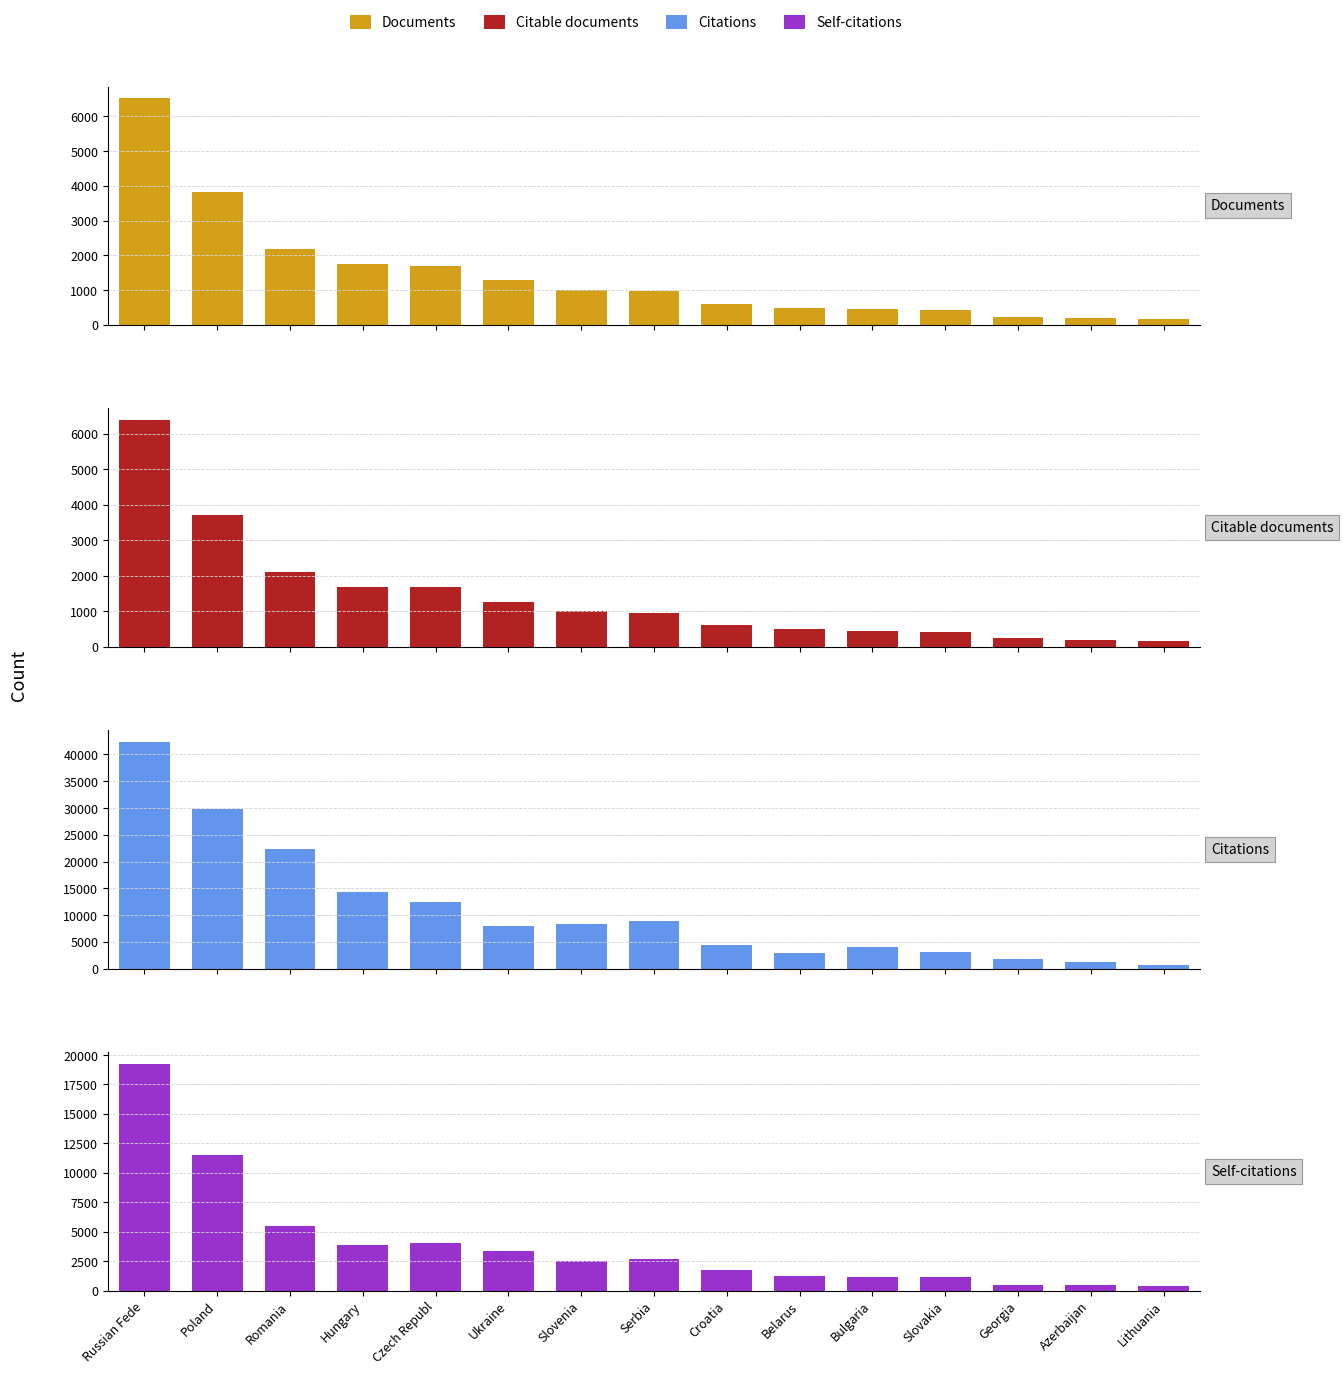

How many bars are there in total?

60